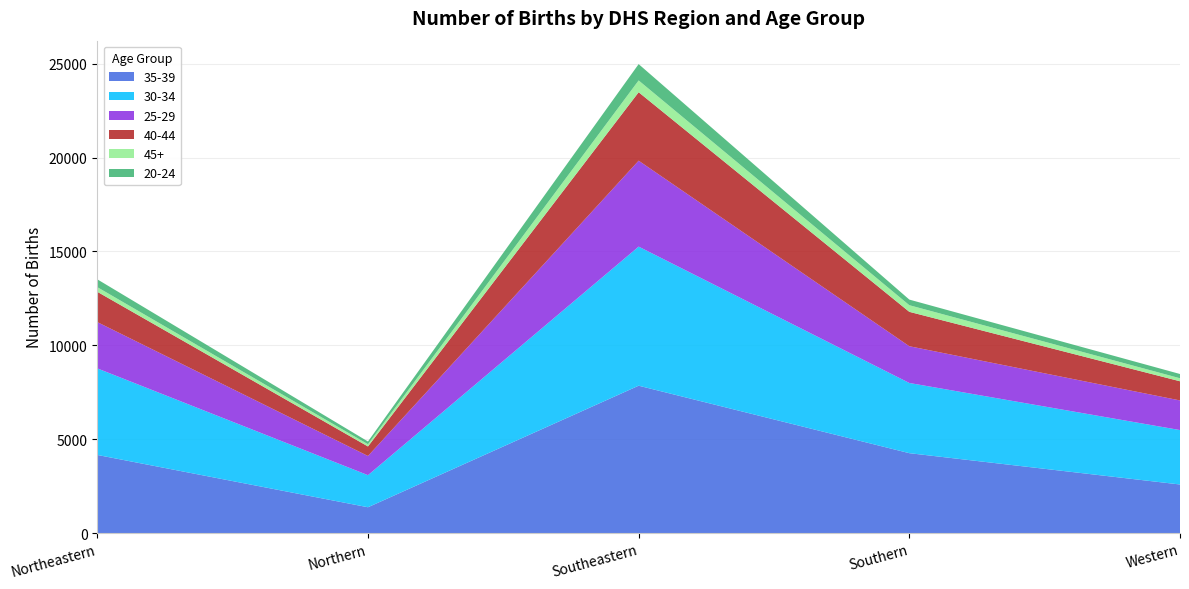

Reading right to left, extract all data points from this chart.

35-39: Western=2586	Southern=4254	Southeastern=7848	Northern=1374	Northeastern=4160
30-34: Western=2899	Southern=3739	Southeastern=7408	Northern=1709	Northeastern=4610
25-29: Western=1578	Southern=1957	Southeastern=4577	Northern=1021	Northeastern=2466
40-44: Western=1021	Southern=1832	Southeastern=3645	Northern=508	Northeastern=1614
45+: Western=160	Southern=353	Southeastern=628	Northern=117	Northeastern=247
20-24: Western=227	Southern=299	Southeastern=870	Northern=147	Northeastern=417